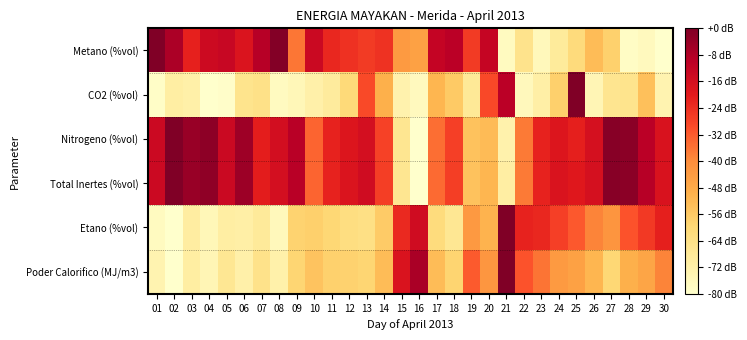

How many data points does each series have?

30